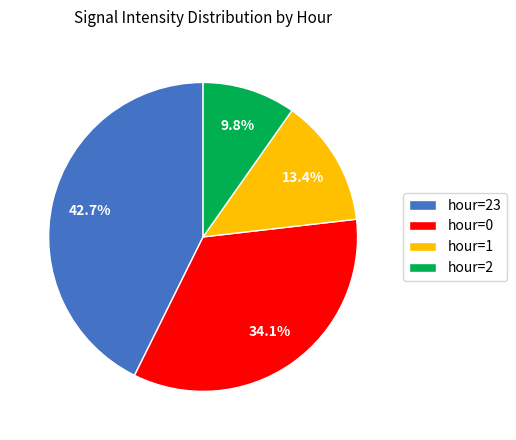

What percentage do hour=1 and hour=2 together represent?

23.2%